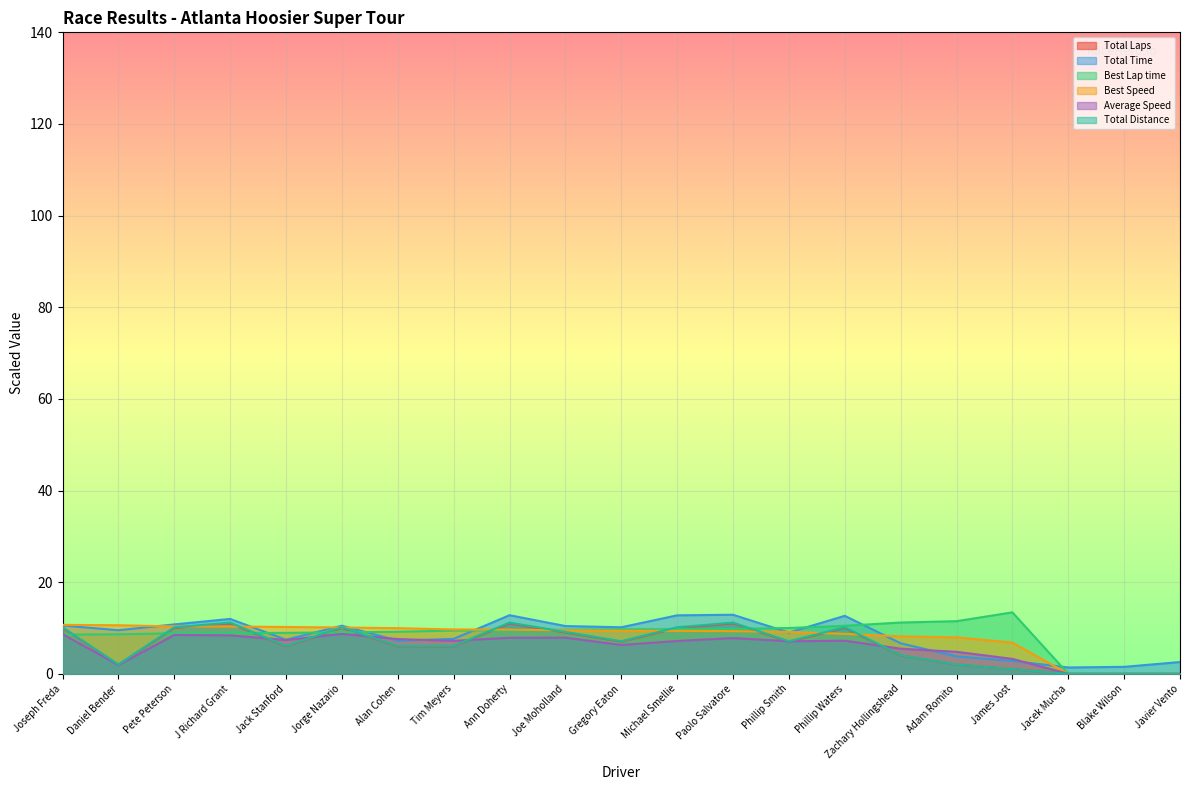

What value does the Best Speed series have at Jack Stanford?

10.2